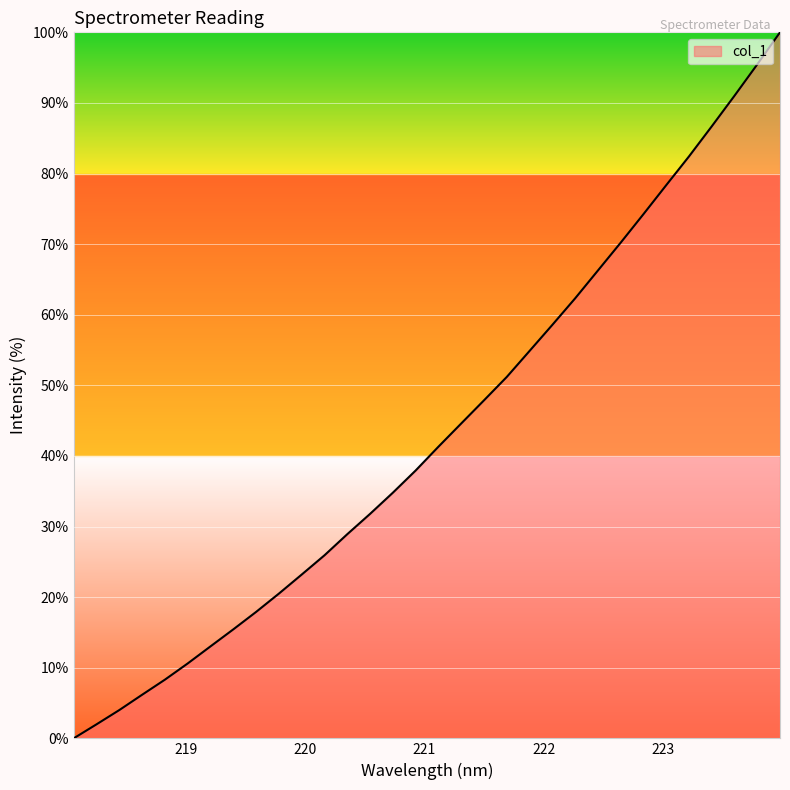

What is the greatest value displayed?

100.0